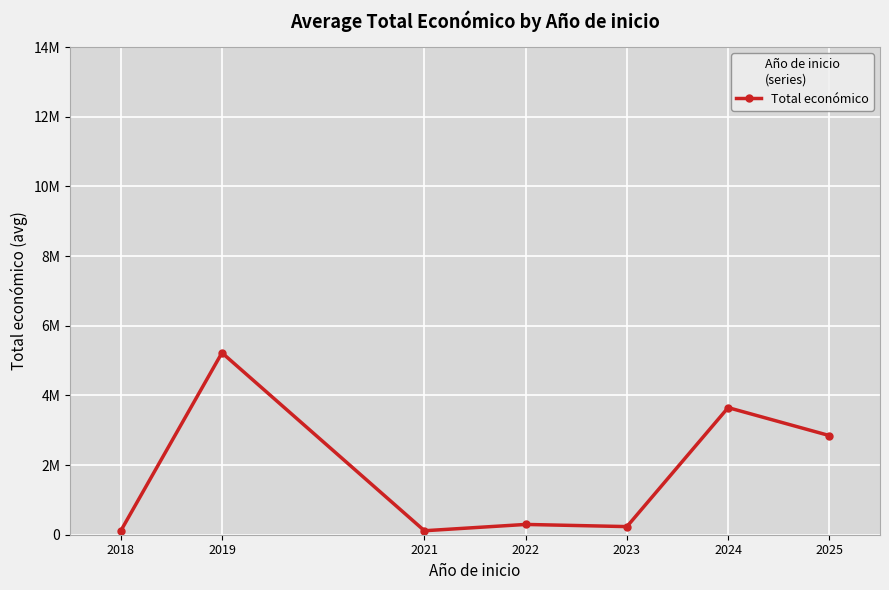

What is the minimum value shown in the chart?

107954.5